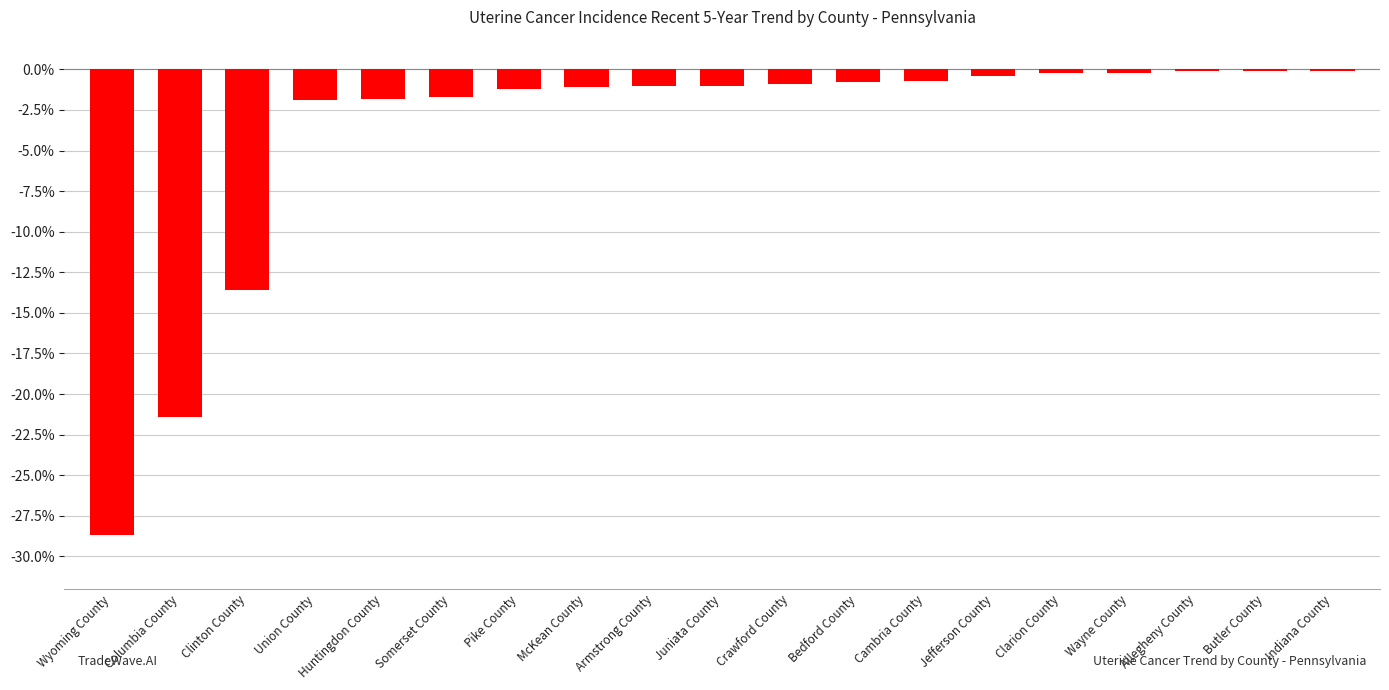

Is it true that the value at Somerset County is -1.7?

True